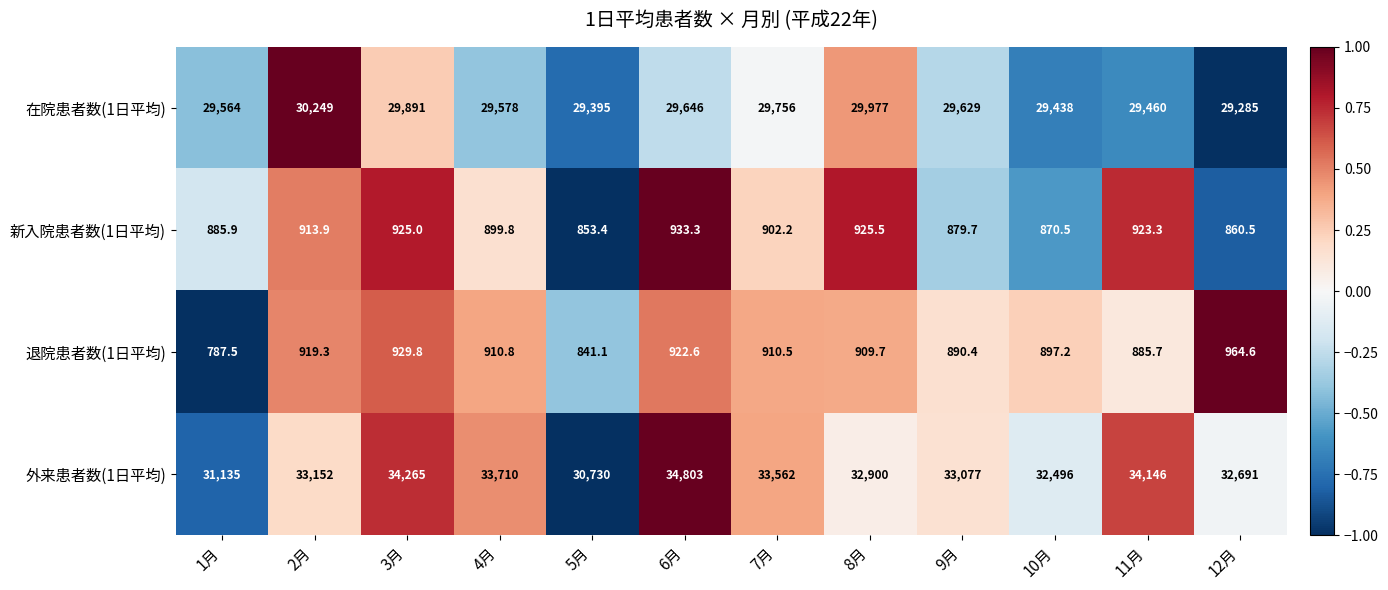

What is the sum of the 新入院患者数(1日平均) values at 2月 and 4月?

1813.7